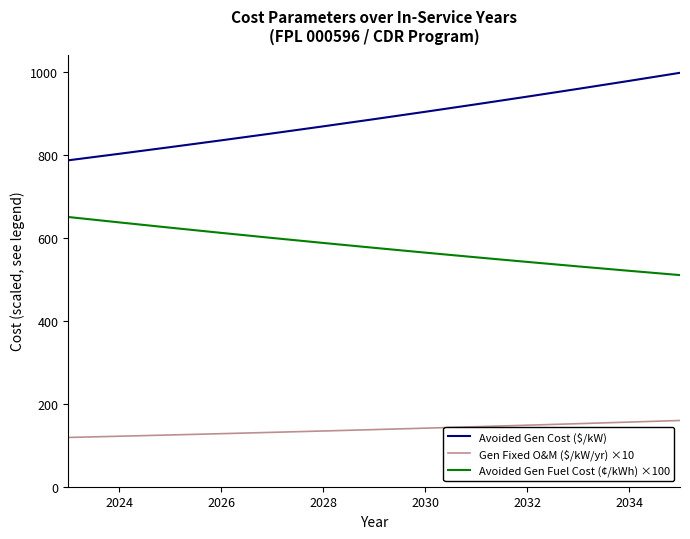

At how many categories does at least one series exceed 187?

13